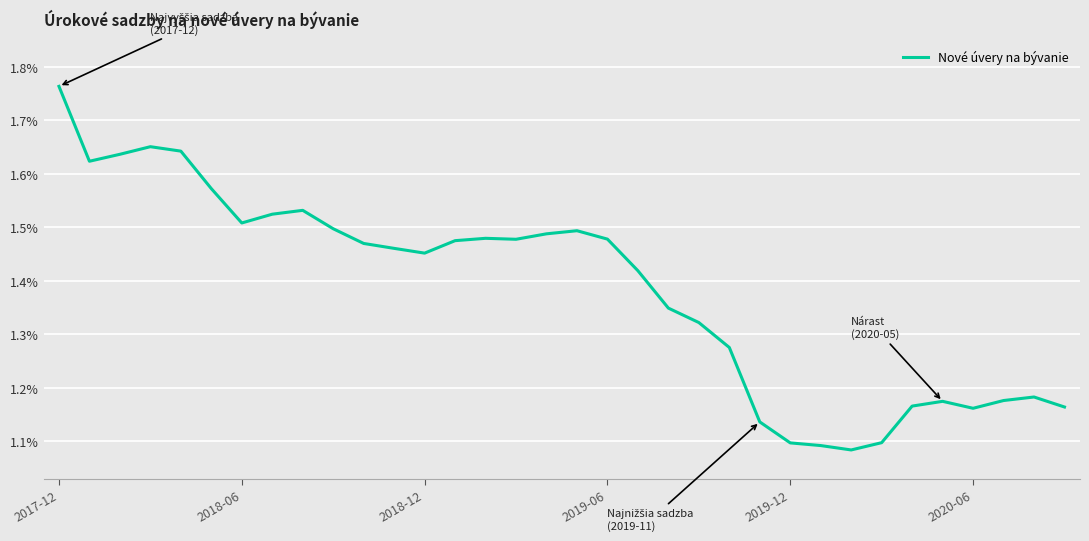

True or false: there are more than 0 points higher than both neighbors.

True